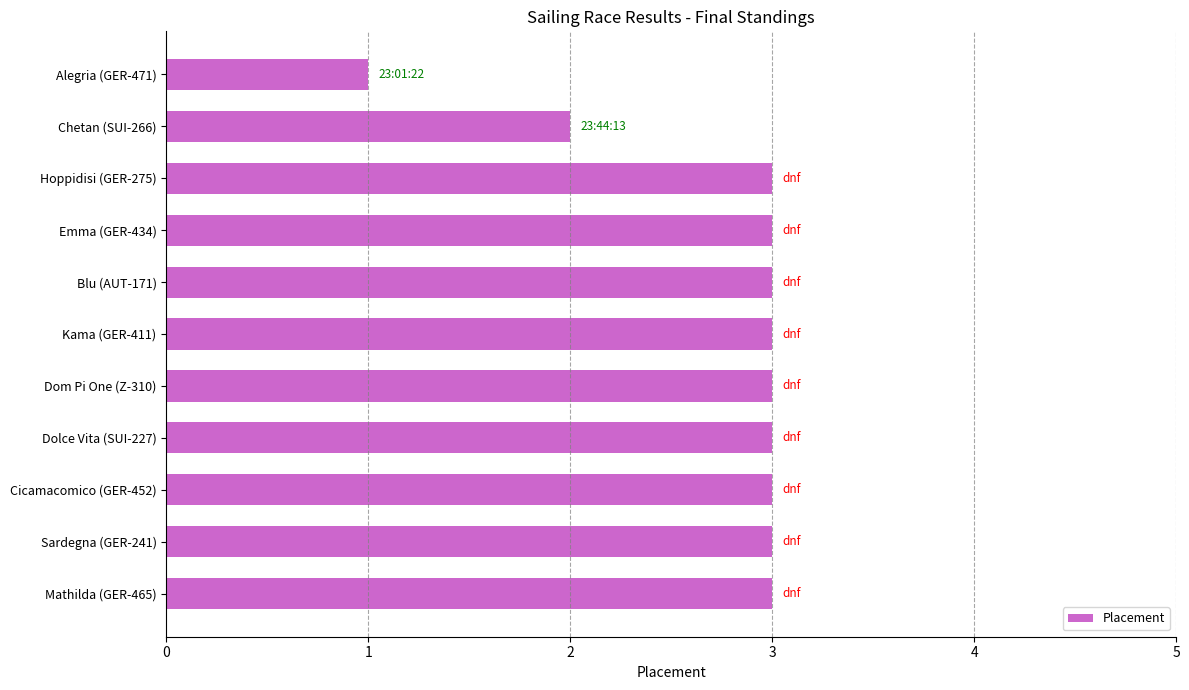

Between Chetan (SUI-266) and Alegria (GER-471), which is larger?

Chetan (SUI-266)